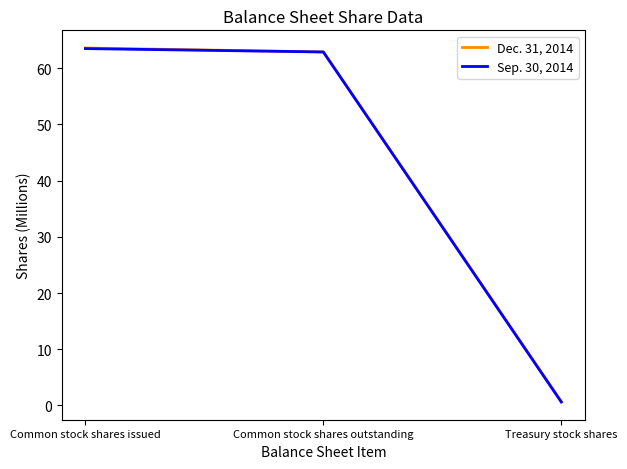

How many lines are shown in the chart?

2